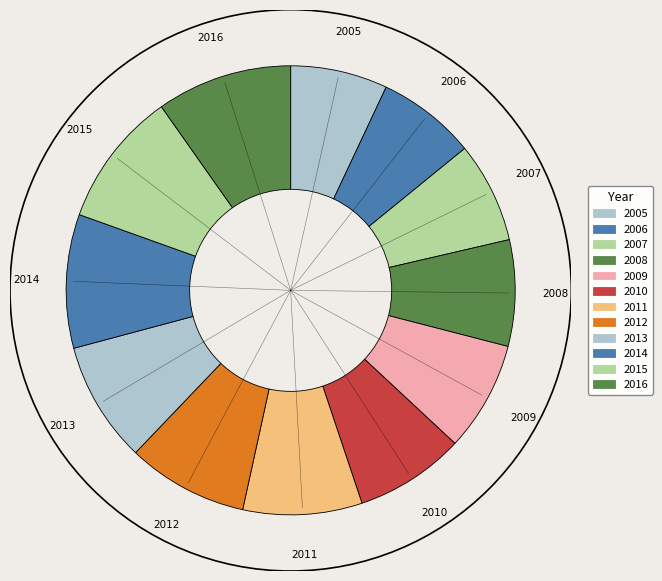

Does 2009 account for over 50% of the chart?

No